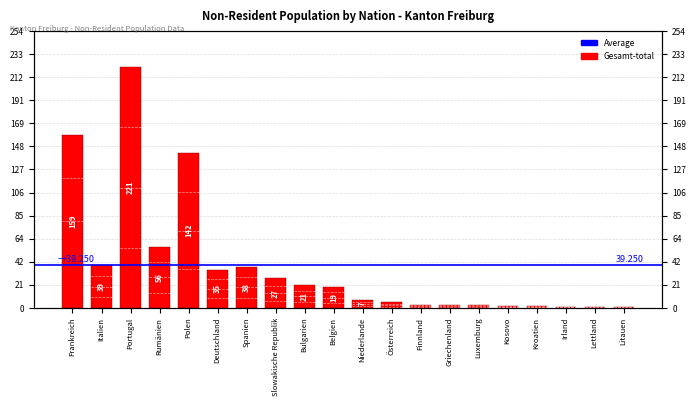

How many categories are shown in the chart?

20